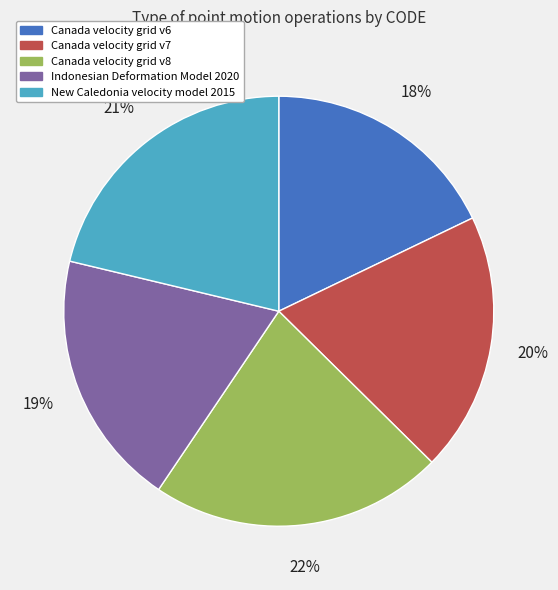

How many slices are in this pie chart?

5